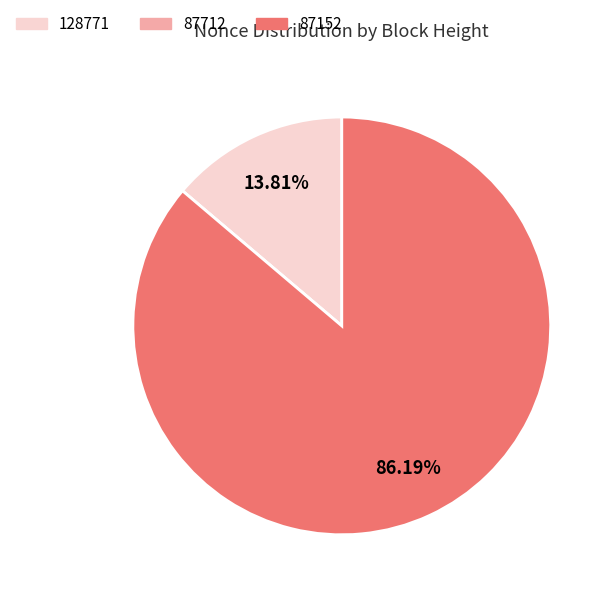

Is there a majority slice in this chart?

Yes